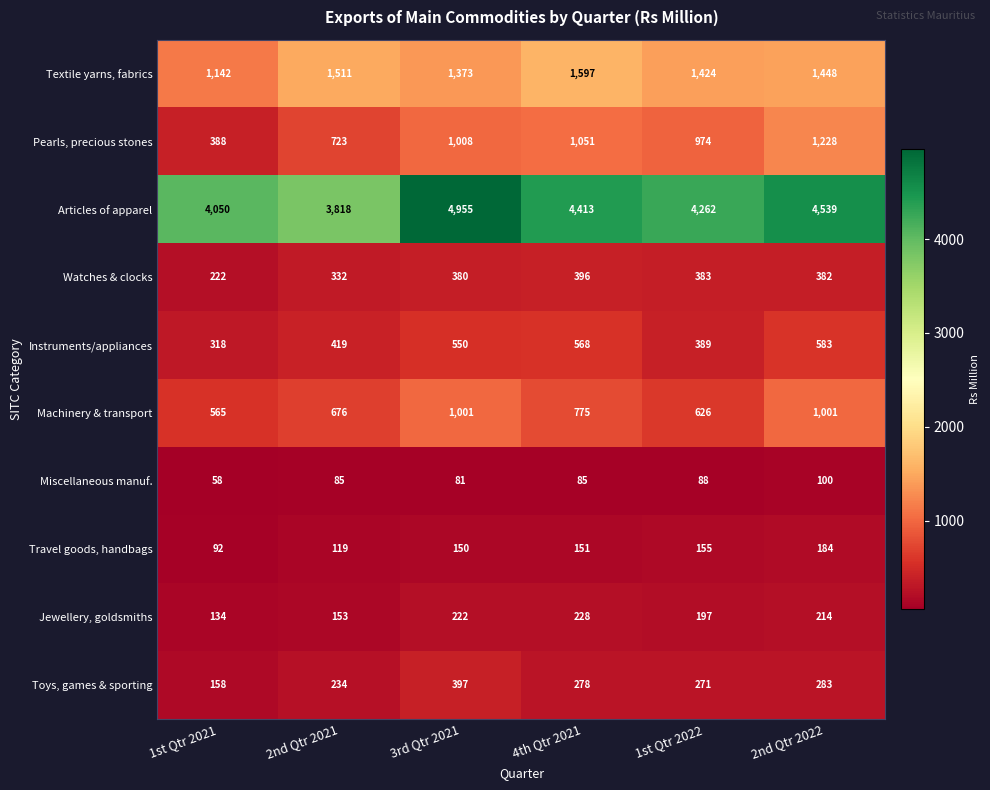

Rank the series at 1st Qtr 2021 from highest to lowest value.

Articles of apparel, Textile yarns, fabrics, Machinery & transport, Pearls, precious stones, Instruments/appliances, Watches & clocks, Toys, games & sporting, Jewellery, goldsmiths, Travel goods, handbags, Miscellaneous manuf.